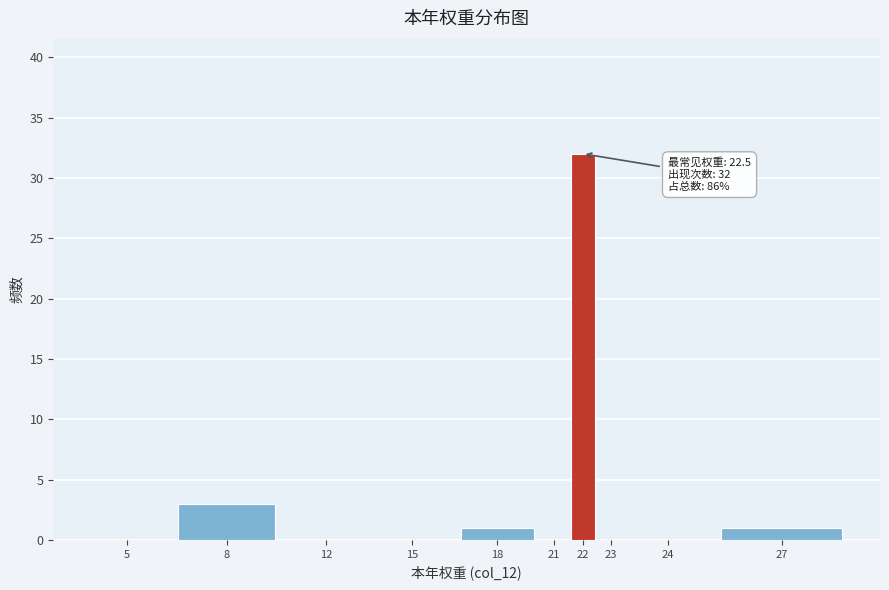

Reading left to right, extract all data points from this chart.

5=0	8=3	12=0	15=0	18=1	21=0	22=32	23=0	24=0	27=1